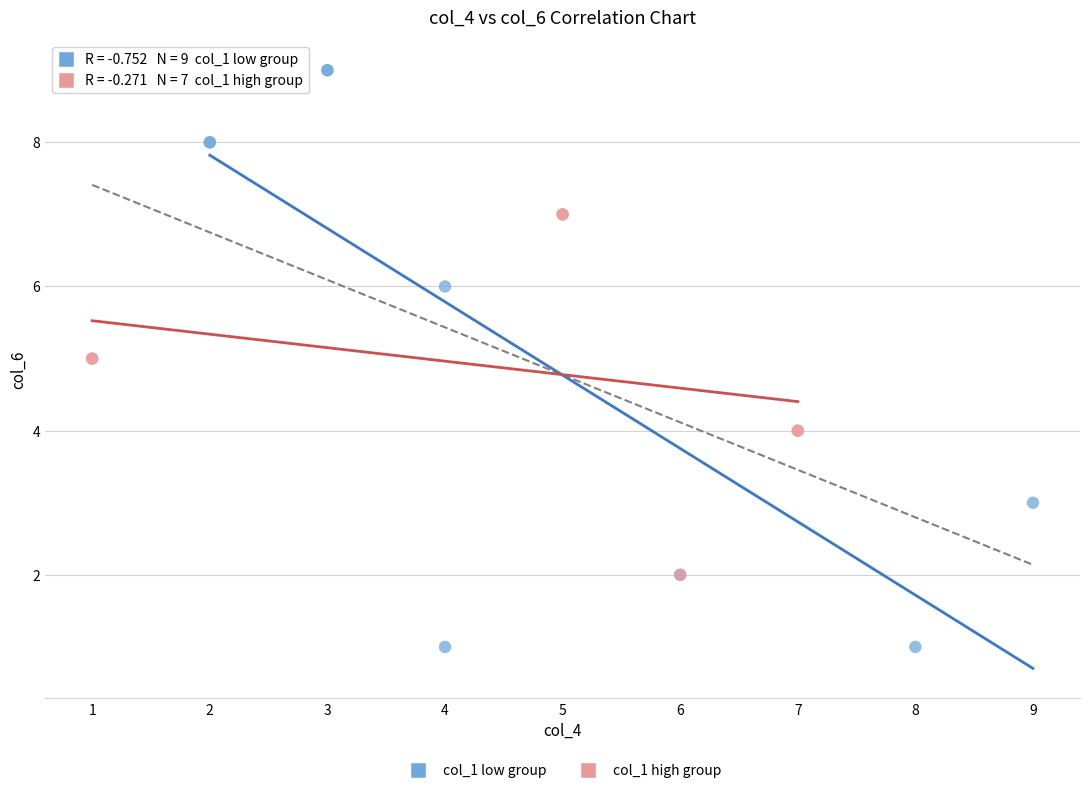

Which series reaches the minimum Y coordinate?

col_1 low group